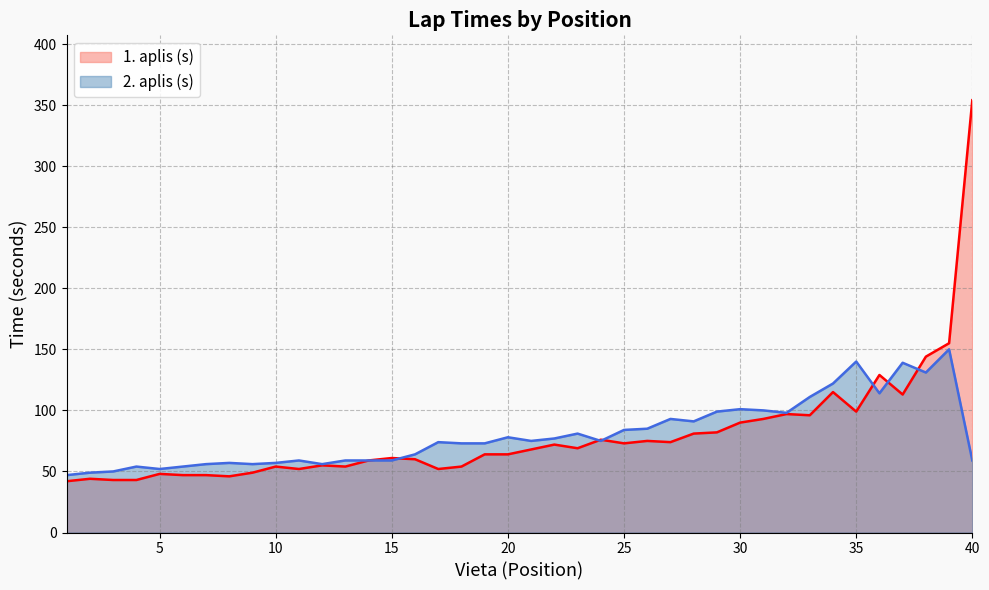

At which category is the sum across all series the highest?

40